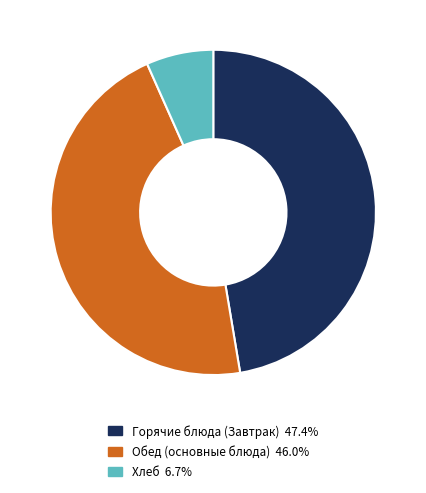

How many slices are in this pie chart?

3